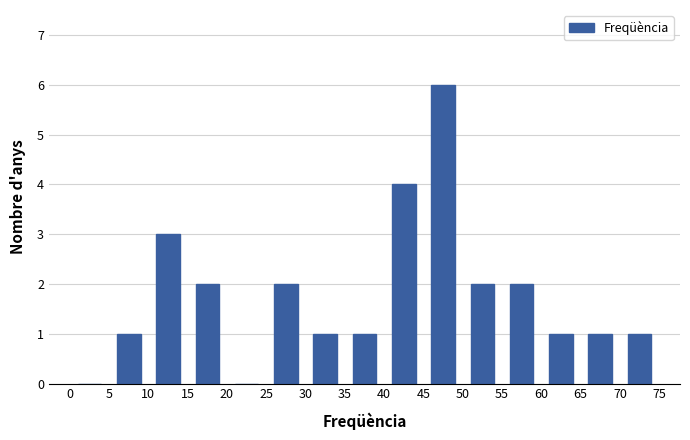

Which range on the x-axis has the tallest bar?

45 to 50